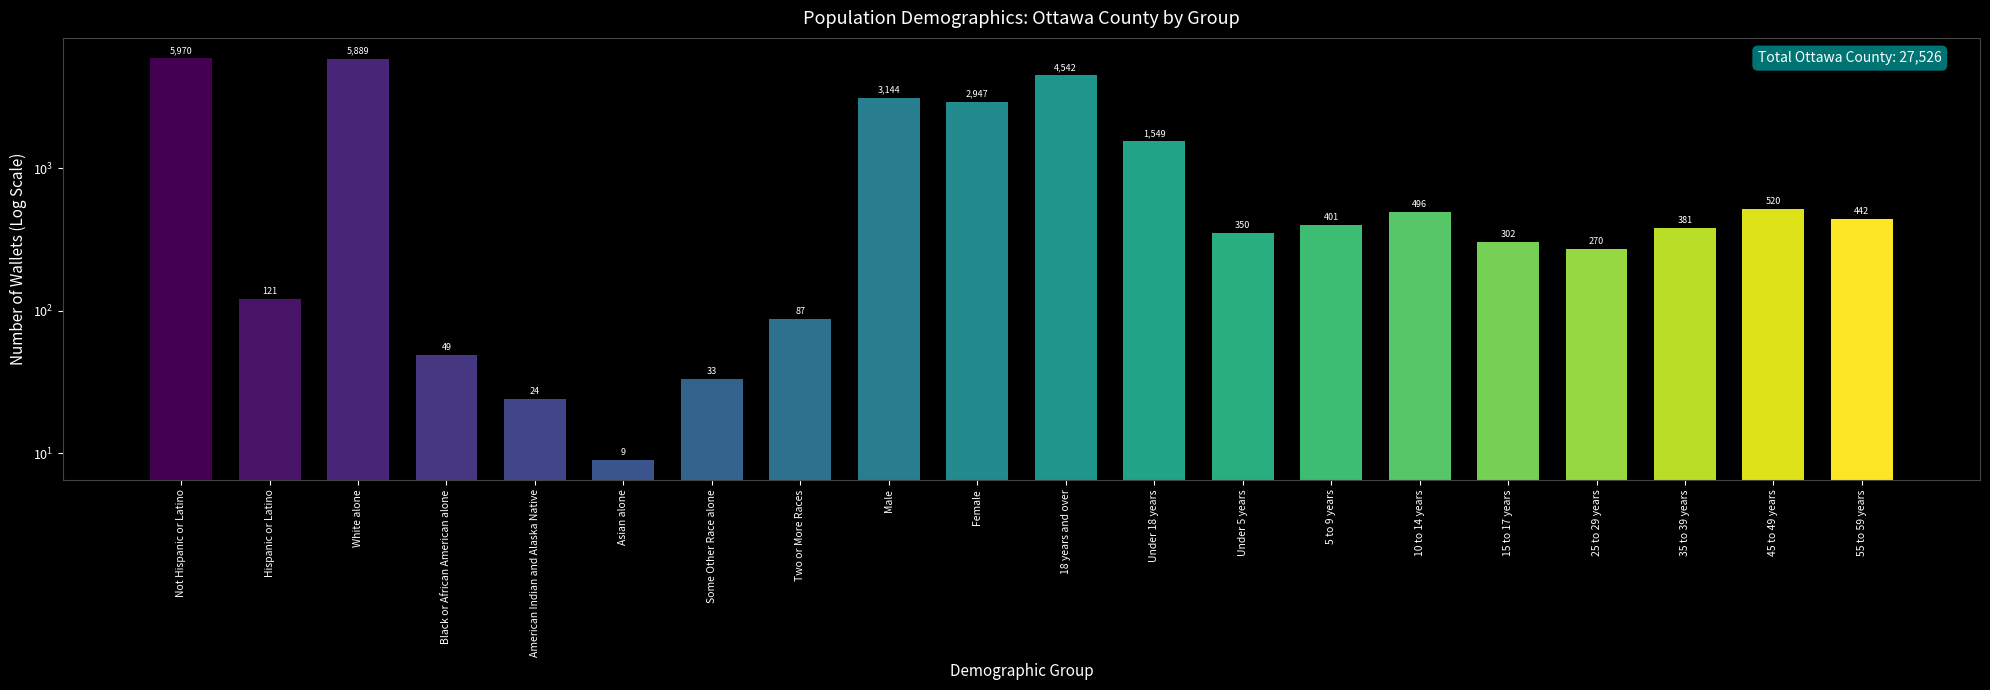

At which label does the data first exceed 401?

Not Hispanic or Latino